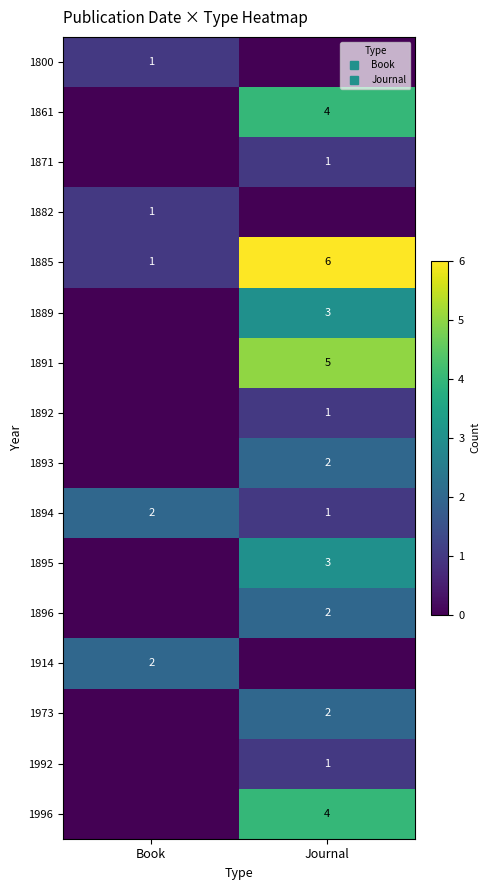

Is the value of 1885 at Journal greater than the value of 1973 at Journal?

Yes